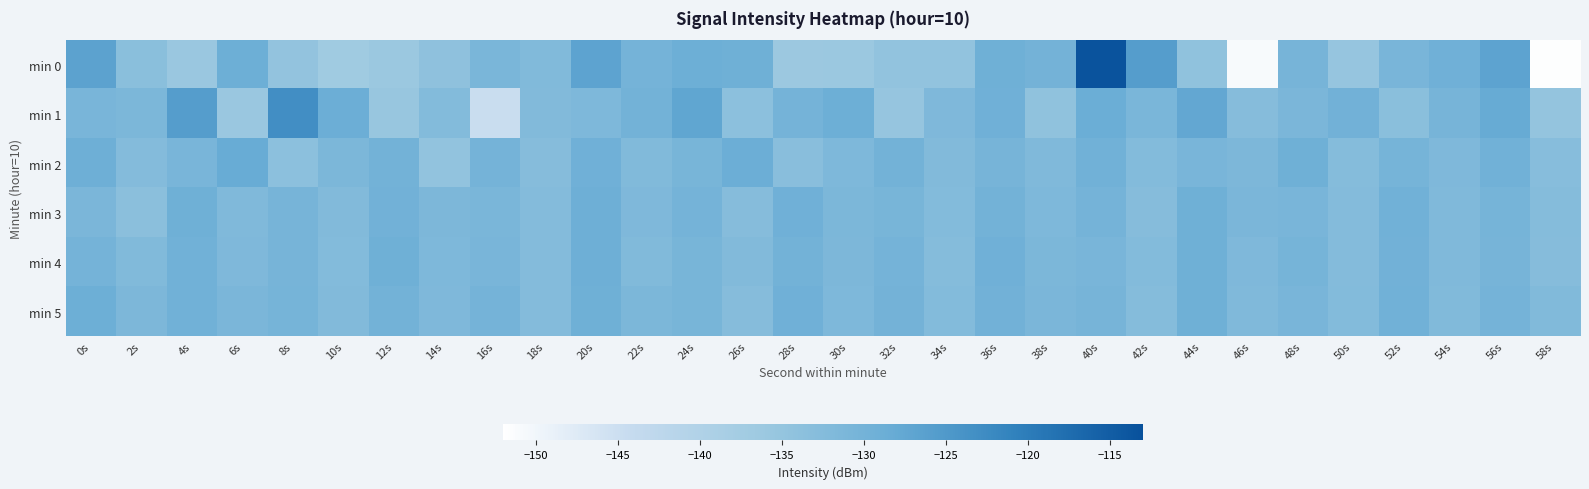

Reading right to left, transcribe all the data shown in this chart.

min 0: 58s=-151.8	56s=-126.7	54s=-129.3	52s=-130.8	50s=-135.2	48s=-130.4	46s=-150.9	44s=-134.3	42s=-125.7	40s=-113.5	38s=-130.0	36s=-129.2	34s=-134.5	32s=-134.5	30s=-135.9	28s=-136.1	26s=-129.3	24s=-128.9	22s=-130.1	20s=-126.8	18s=-132.0	16s=-130.9	14s=-134.2	12s=-136.0	10s=-136.9	8s=-134.7	6s=-128.9	4s=-135.8	2s=-133.3	0s=-126.6
min 1: 58s=-134.9	56s=-128.2	54s=-130.5	52s=-133.4	50s=-129.7	48s=-131.1	46s=-132.8	44s=-127.5	42s=-130.9	40s=-128.6	38s=-134.2	36s=-129.4	34s=-131.7	32s=-135.1	30s=-128.9	28s=-130.2	26s=-133.6	24s=-127.3	22s=-129.8	20s=-131.5	18s=-132.1	16s=-144.5	14s=-132.3	12s=-135.4	10s=-128.8	8s=-123.2	6s=-135.8	4s=-125.7	2s=-131.2	0s=-130.8
min 2: 58s=-132.9	56s=-129.5	54s=-131.7	52s=-130.3	50s=-132.6	48s=-129.2	46s=-131.4	44s=-130.8	42s=-132.3	40s=-129.6	38s=-131.8	36s=-130.4	34s=-132.1	32s=-129.9	30s=-131.5	28s=-133.2	26s=-128.8	24s=-130.6	22s=-131.9	20s=-129.4	18s=-132.7	16s=-130.1	14s=-134.5	12s=-129.8	10s=-131.2	8s=-133.6	6s=-128.3	4s=-130.7	2s=-132.4	0s=-129.1
min 3: 58s=-132.6	56s=-130.3	54s=-131.8	52s=-129.6	50s=-132.4	48s=-130.7	46s=-131.1	44s=-129.3	42s=-132.7	40s=-130.1	38s=-131.5	36s=-129.8	34s=-132.3	32s=-130.6	30s=-131.2	28s=-129.4	26s=-132.8	24s=-130.2	22s=-131.6	20s=-129.1	18s=-132.5	16s=-130.9	14s=-131.3	12s=-129.7	10s=-132.1	8s=-130.4	6s=-131.8	4s=-129.2	2s=-133.5	0s=-131.0
min 4: 58s=-132.7	56s=-130.5	54s=-131.8	52s=-129.7	50s=-132.5	48s=-130.3	46s=-131.6	44s=-129.2	42s=-132.3	40s=-130.8	38s=-131.2	36s=-129.4	34s=-132.6	32s=-130.1	30s=-131.4	28s=-129.8	26s=-132.1	24s=-130.6	22s=-131.9	20s=-129.1	18s=-132.4	16s=-130.7	14s=-131.5	12s=-129.3	10s=-132.2	8s=-130.4	6s=-131.7	4s=-129.5	2s=-132.0	0s=-130.2
min 5: 58s=-132.0	56s=-130.2	54s=-131.9	52s=-129.5	50s=-132.3	48s=-130.7	46s=-131.8	44s=-129.2	42s=-132.6	40s=-130.4	38s=-131.1	36s=-129.7	34s=-132.2	32s=-130.0	30s=-131.5	28s=-129.4	26s=-132.8	24s=-130.6	22s=-131.2	20s=-129.3	18s=-132.4	16s=-130.1	14s=-131.7	12s=-129.8	10s=-132.1	8s=-130.3	6s=-131.0	4s=-129.6	2s=-131.4	0s=-128.9